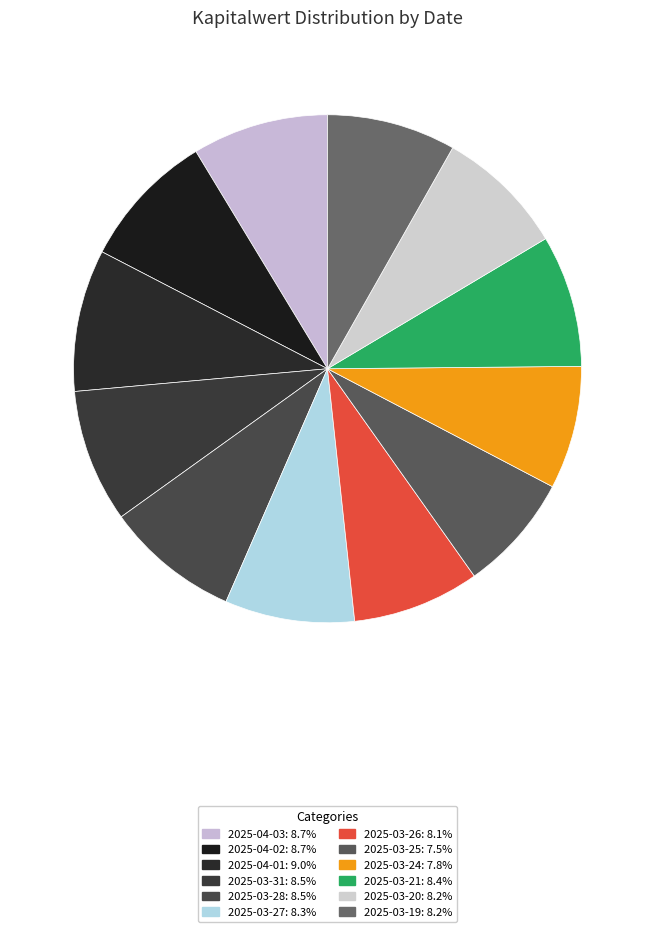

Count the number of slices in the pie.

12